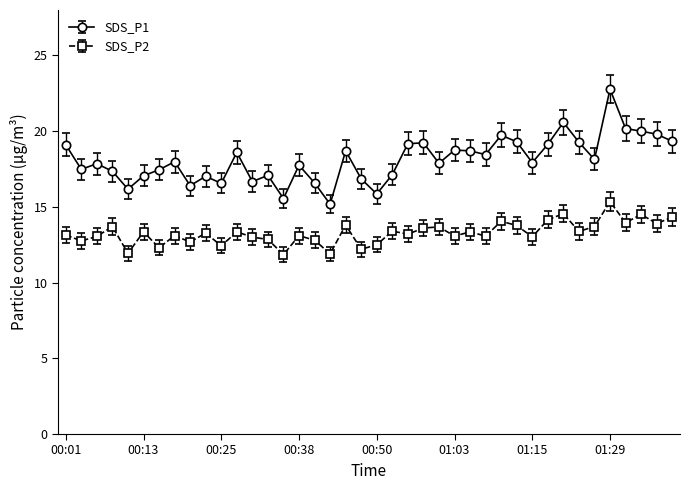

What is the value of the SDS_P2 point at the 21st from the left?

12.5